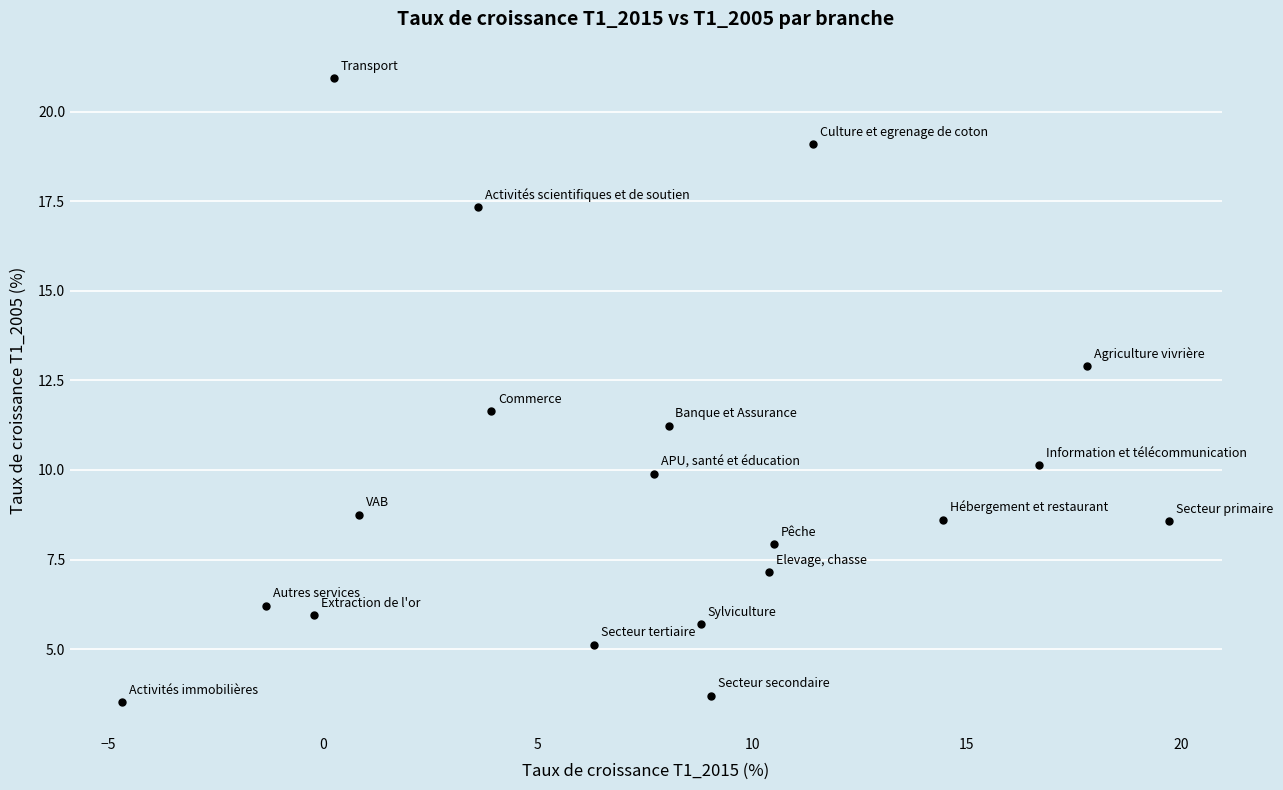

What is the range of Y values (max minus min)?

17.4